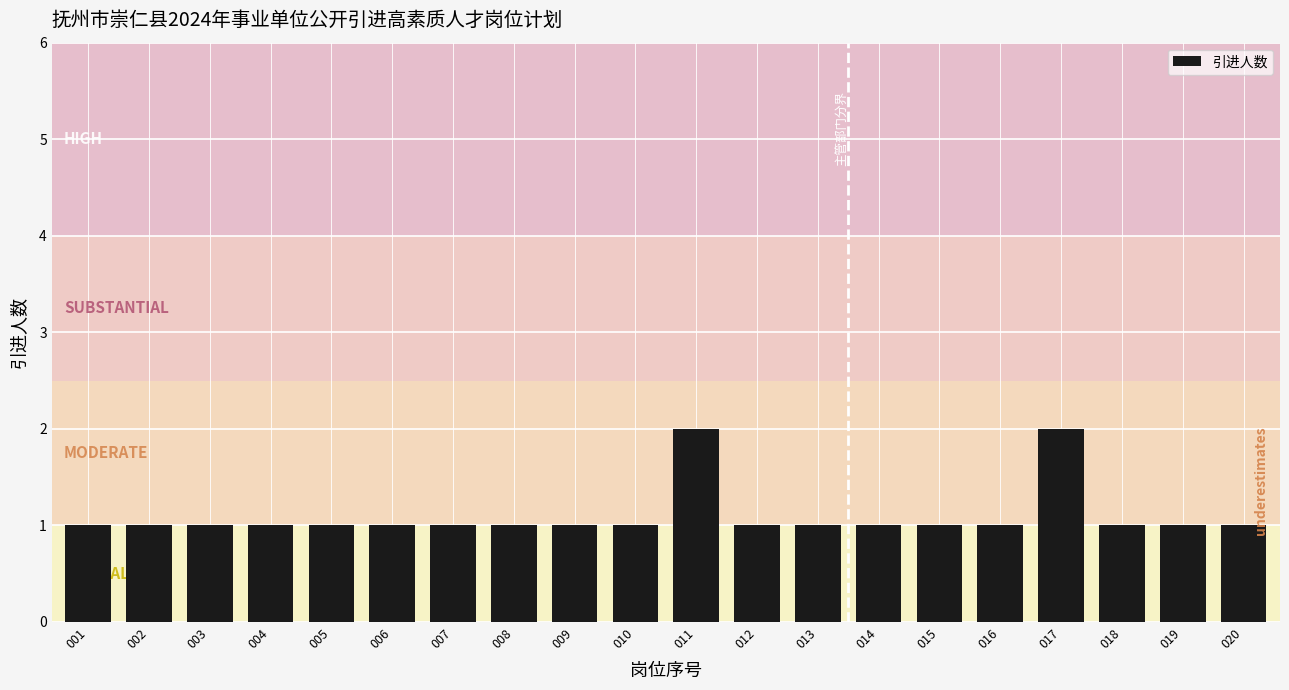

Reading left to right, list all the values displayed in this chart.

1	1	1	1	1	1	1	1	1	1	2	1	1	1	1	1	2	1	1	1